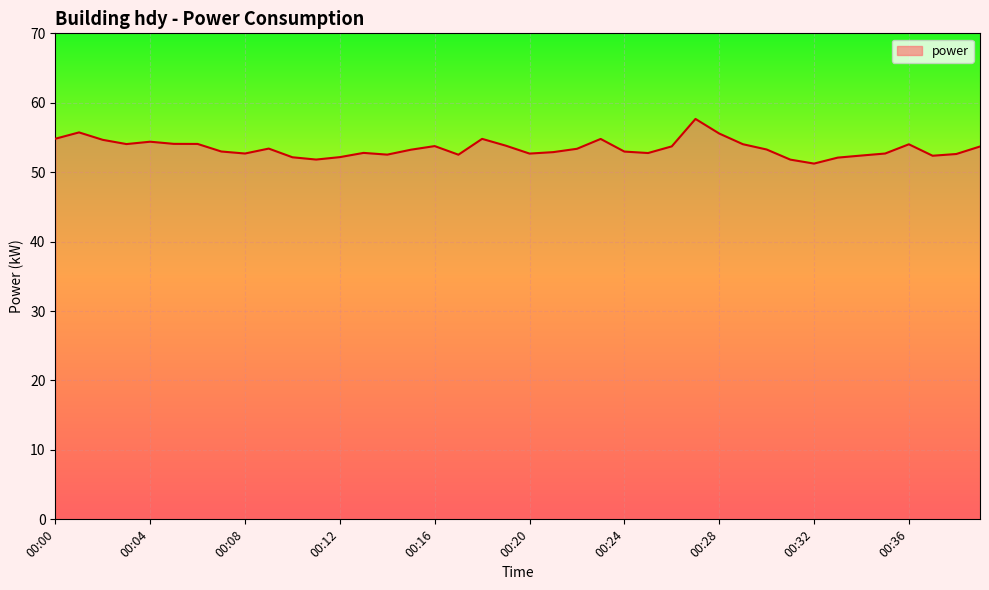

What is the minimum value shown in the chart?

51.2